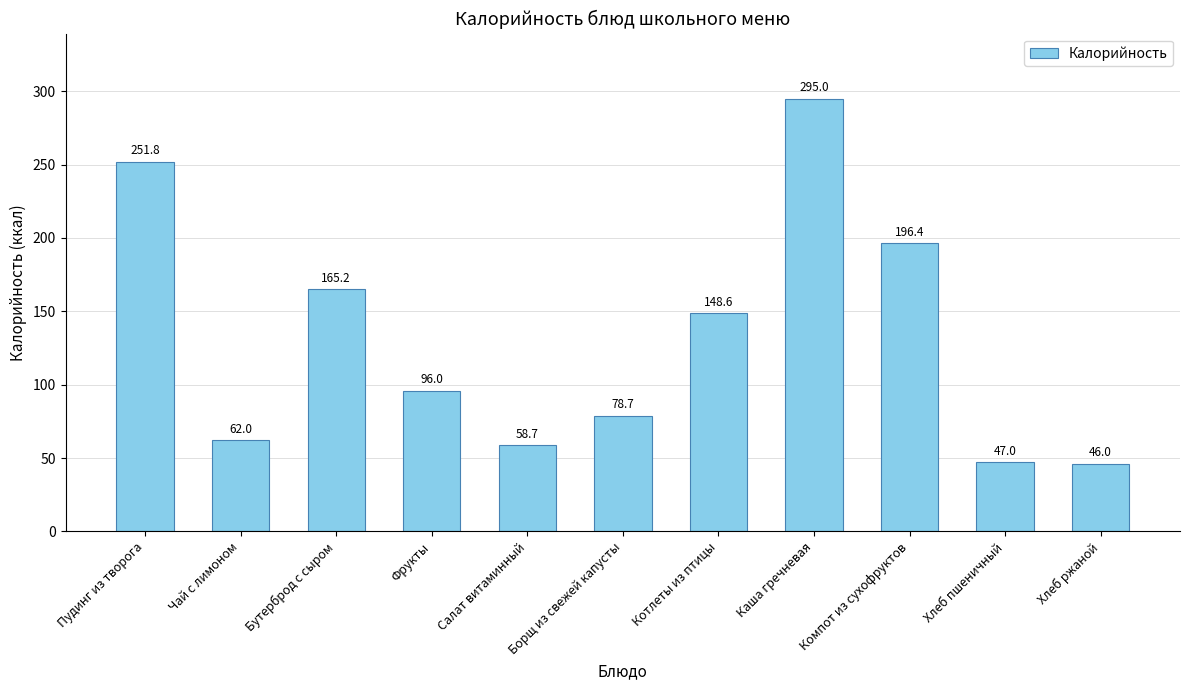

At which label does the data first exceed 96?

Пудинг из творога